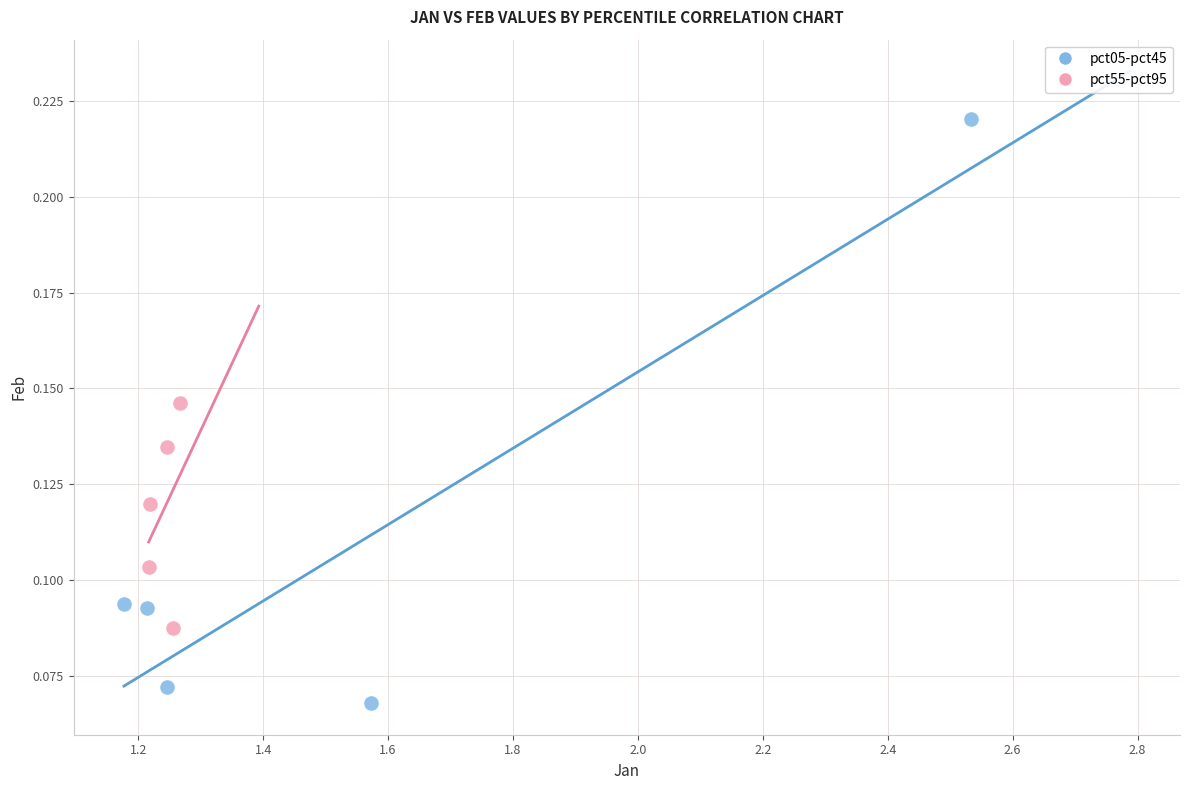

Which series contains the lowest Y value?

pct05-pct45